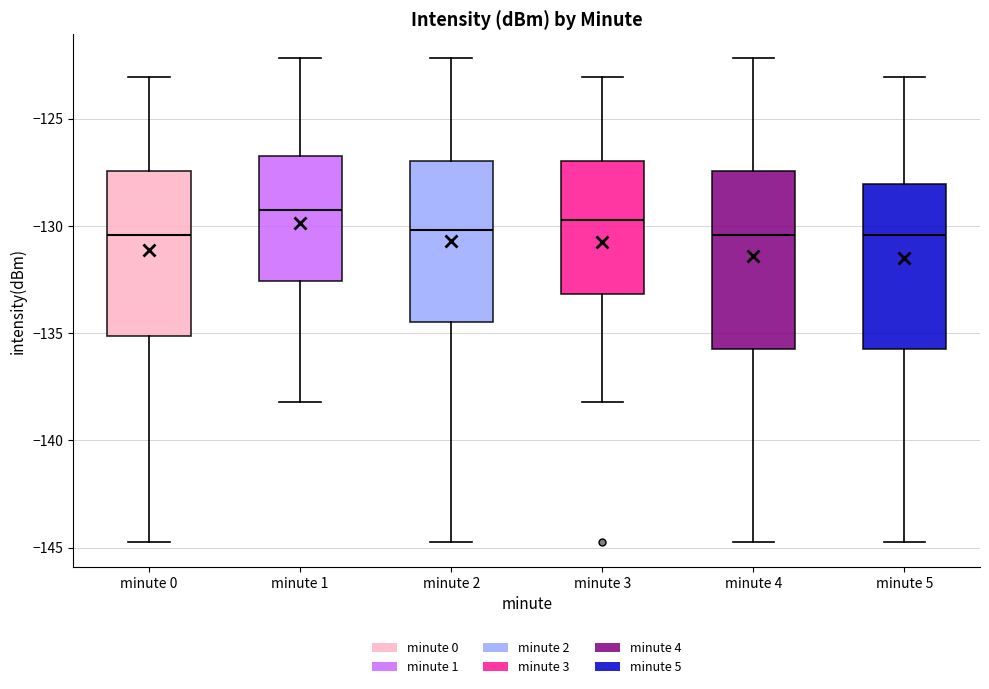

Comparing the boxes themselves (not the whiskers), which one is the tallest?

minute 4